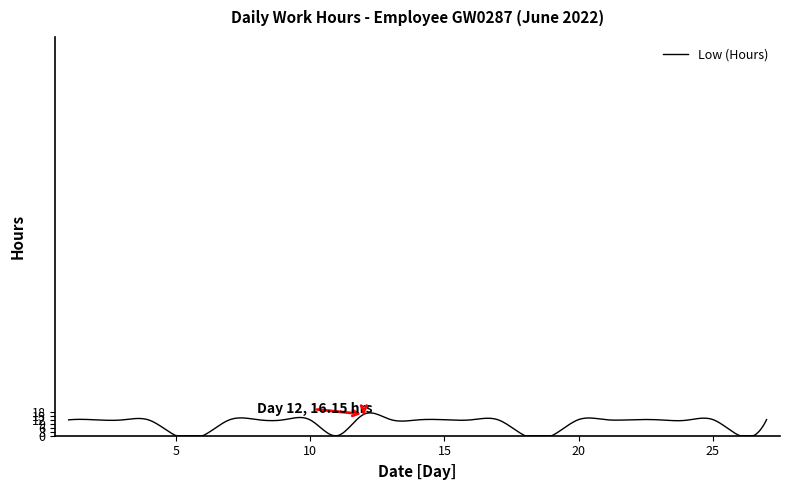

What is the difference between the maximum and minimum values?

17.2